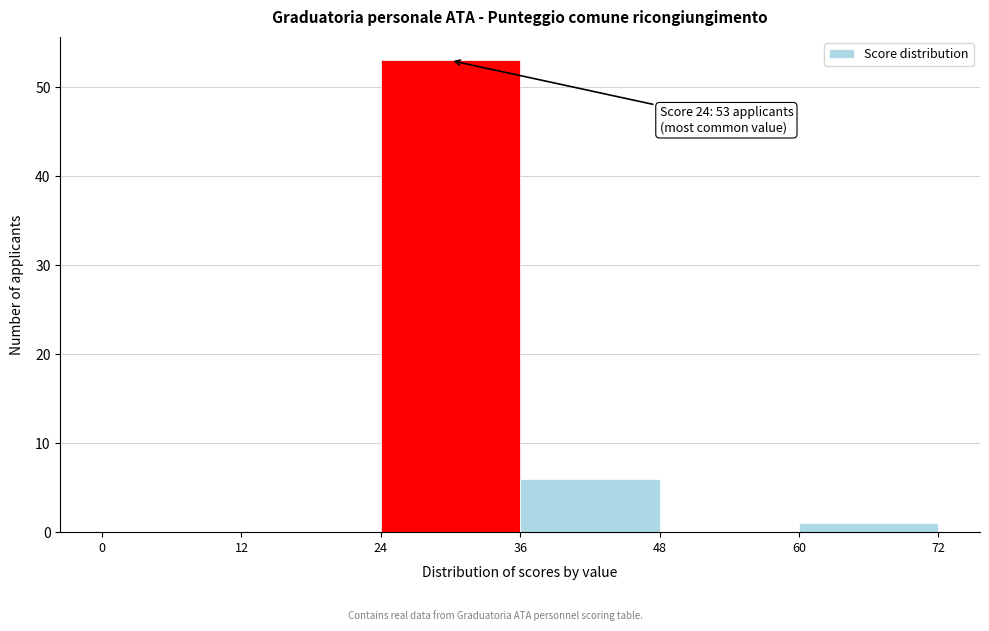

Over which range of the x-axis is the bar tallest?

24 to 36